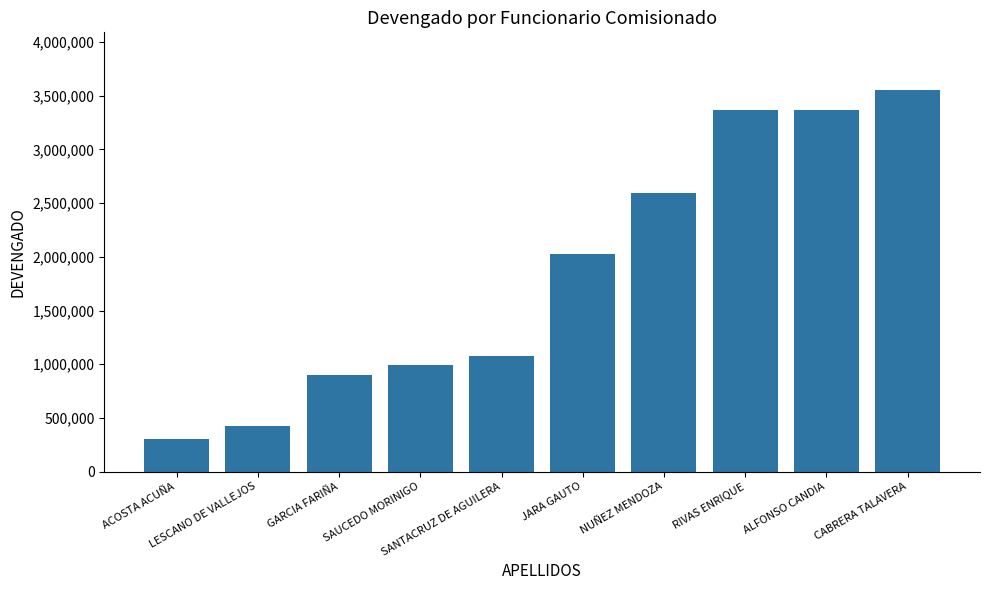

What is the smallest value displayed?

299884